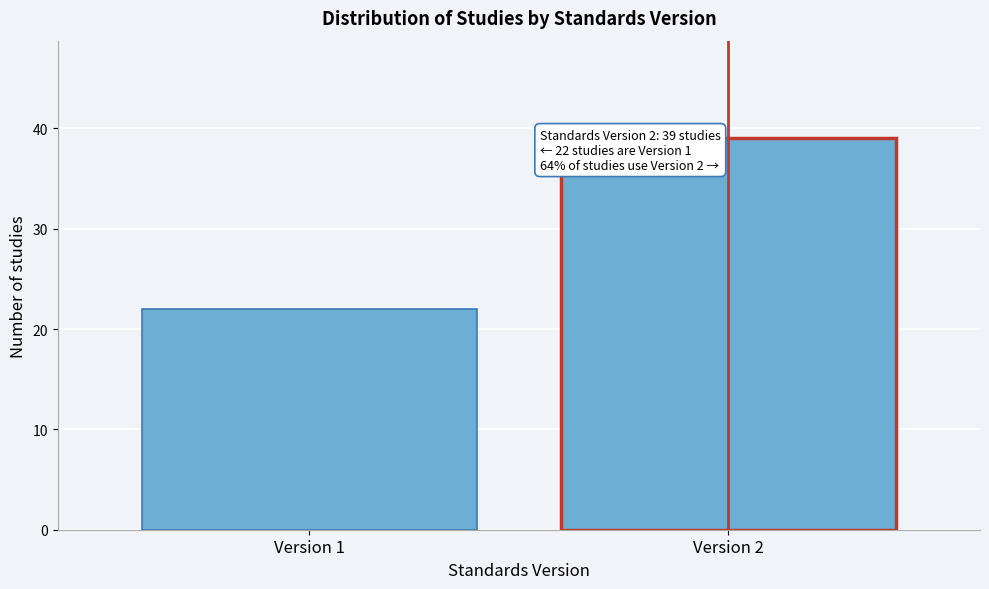

Reading left to right, transcribe all the data shown in this chart.

Version 1=22	Version 2=39